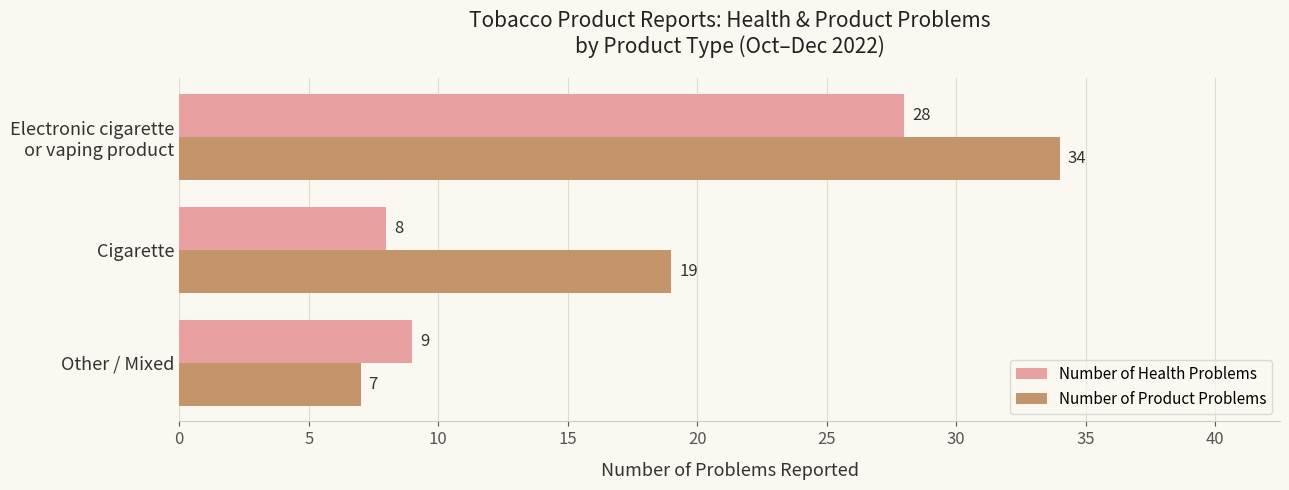

Rank the series by their maximum value, from highest to lowest.

Number of Product Problems, Number of Health Problems